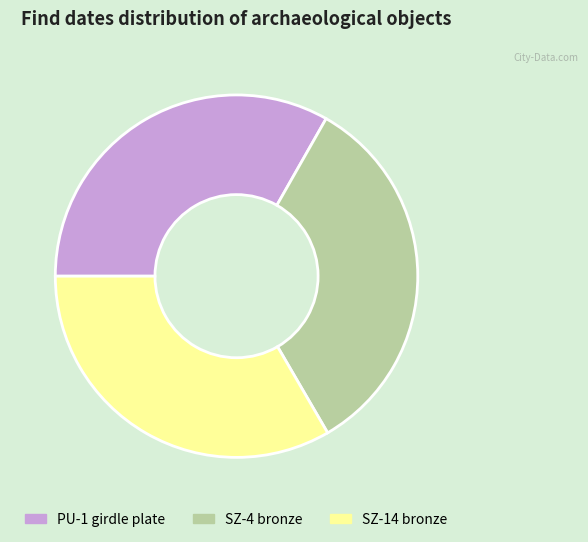

Combined, do SZ-14 bronze and SZ-4 bronze account for over 50%?

Yes